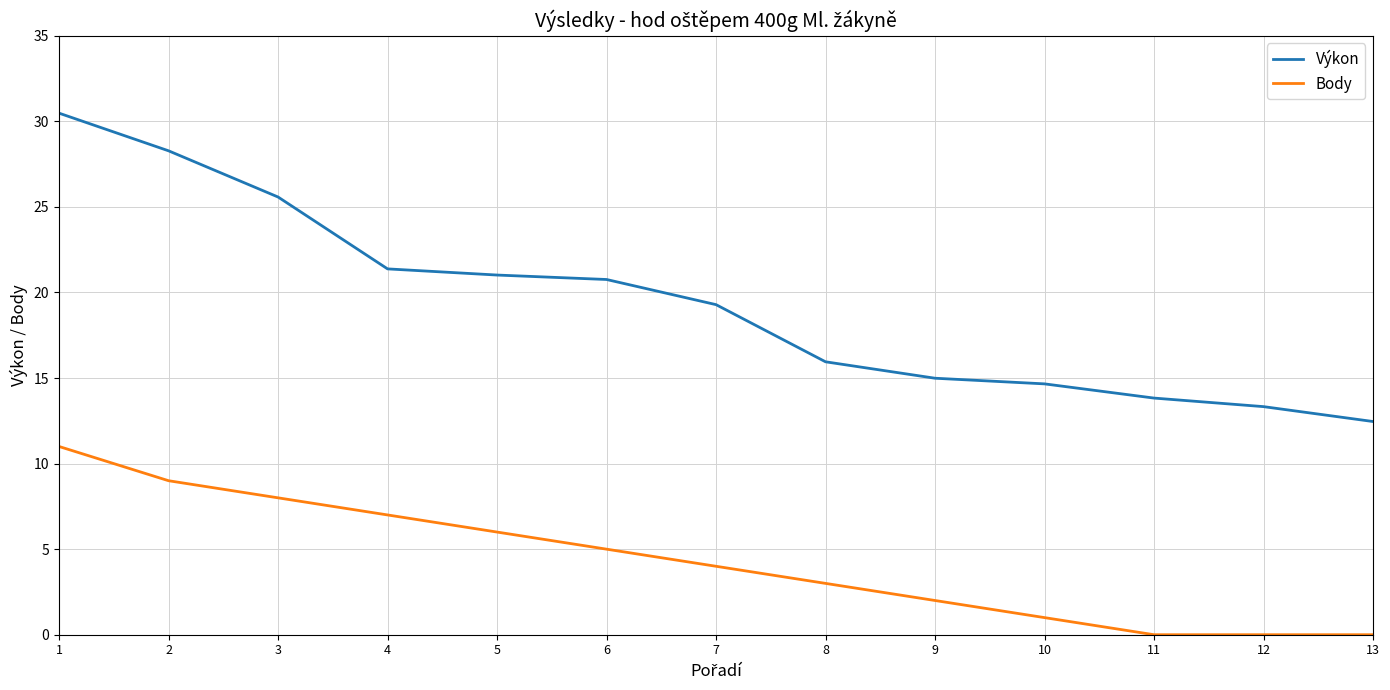

How many series are shown in this chart?

2